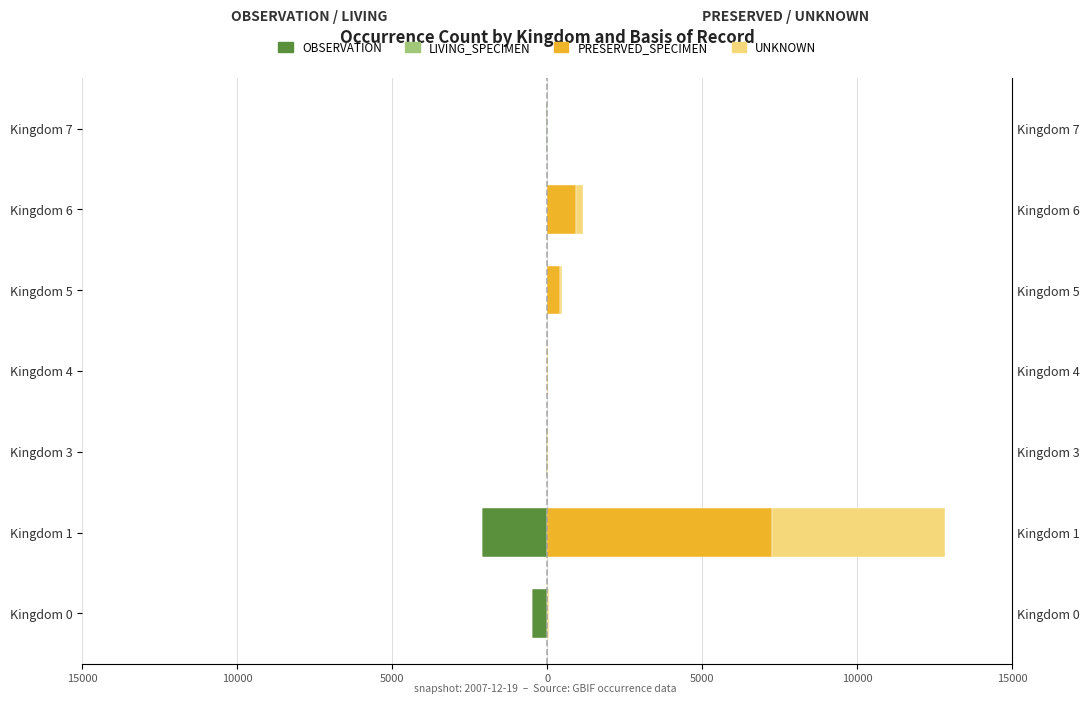

How many series are shown in this chart?

4